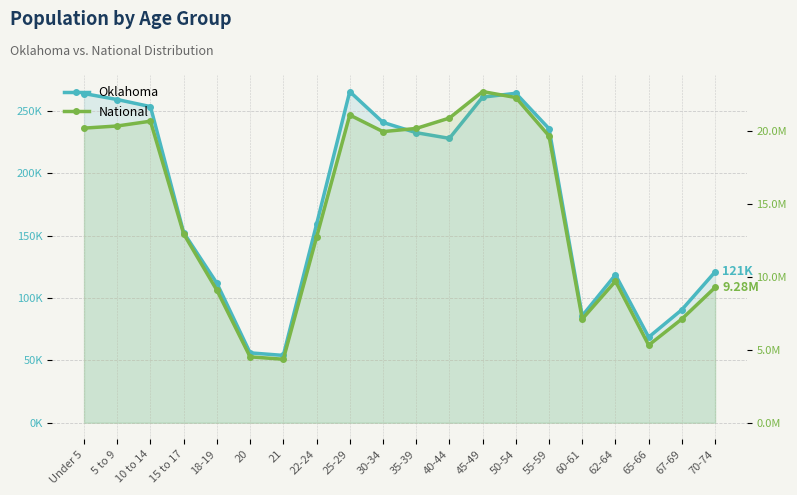

Rank the series by their maximum value, from highest to lowest.

National, Oklahoma